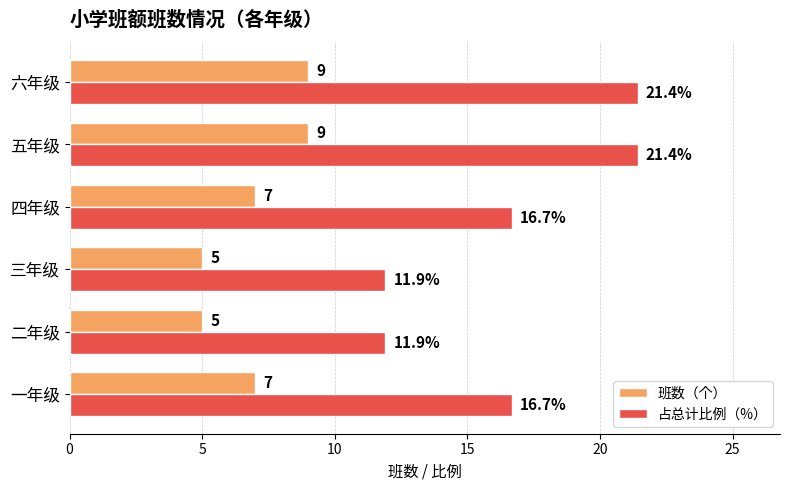

What is the difference between the second highest and second lowest values in the 班数（个） series?

4.0